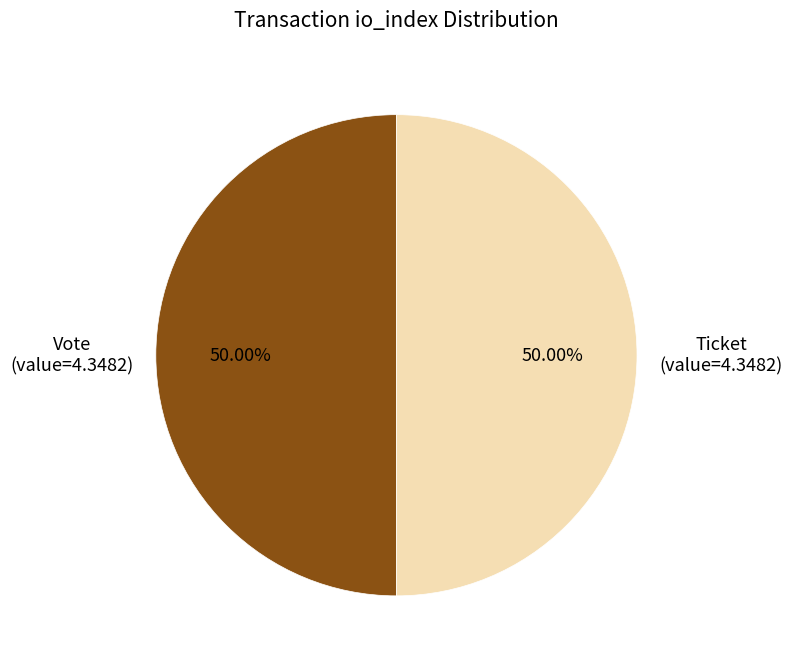

How many slices are in this pie chart?

2